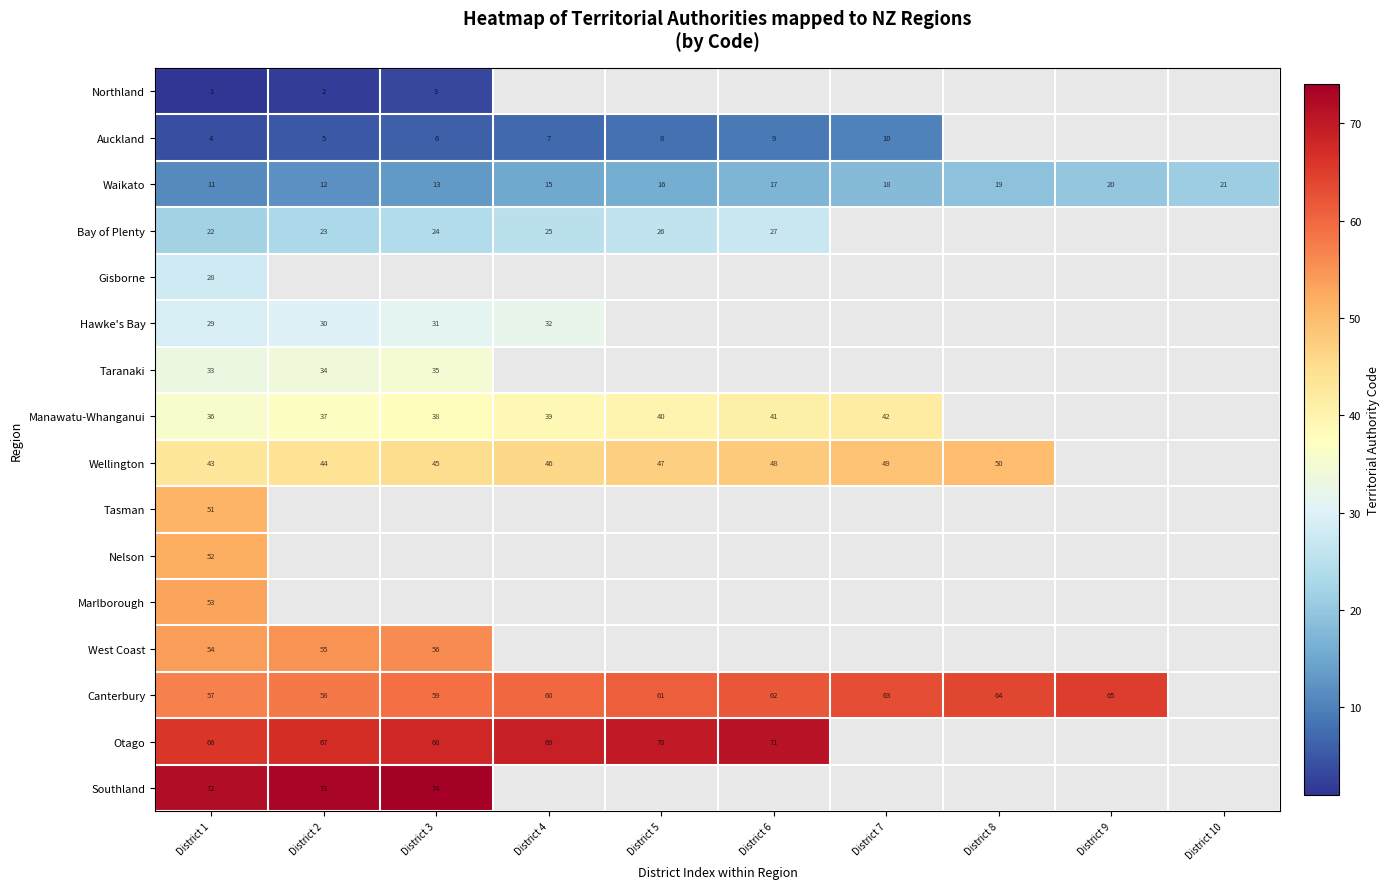

What is the minimum value for Waikato?

11